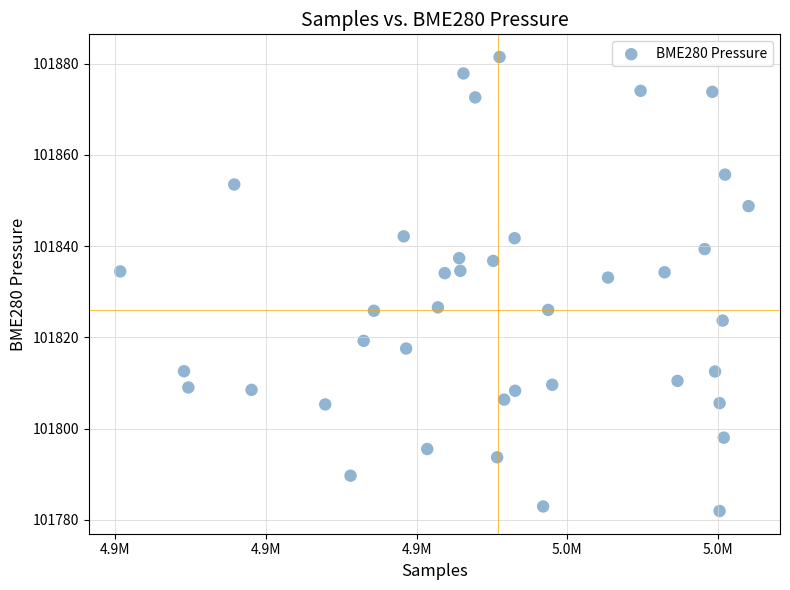

What is the range of Y values (max minus min)?

99.5